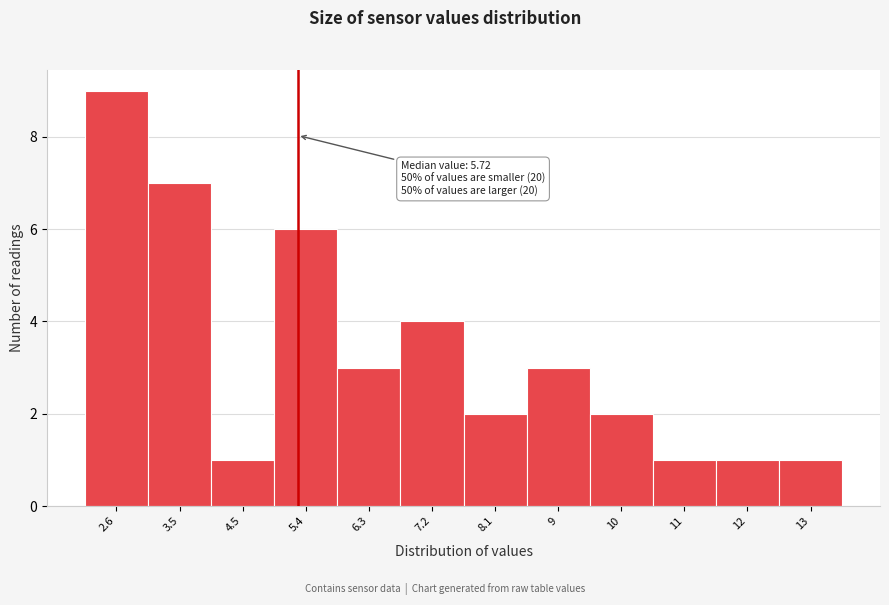

Reading left to right, list all the values displayed in this chart.

9	7	1	6	3	4	2	3	2	1	1	1